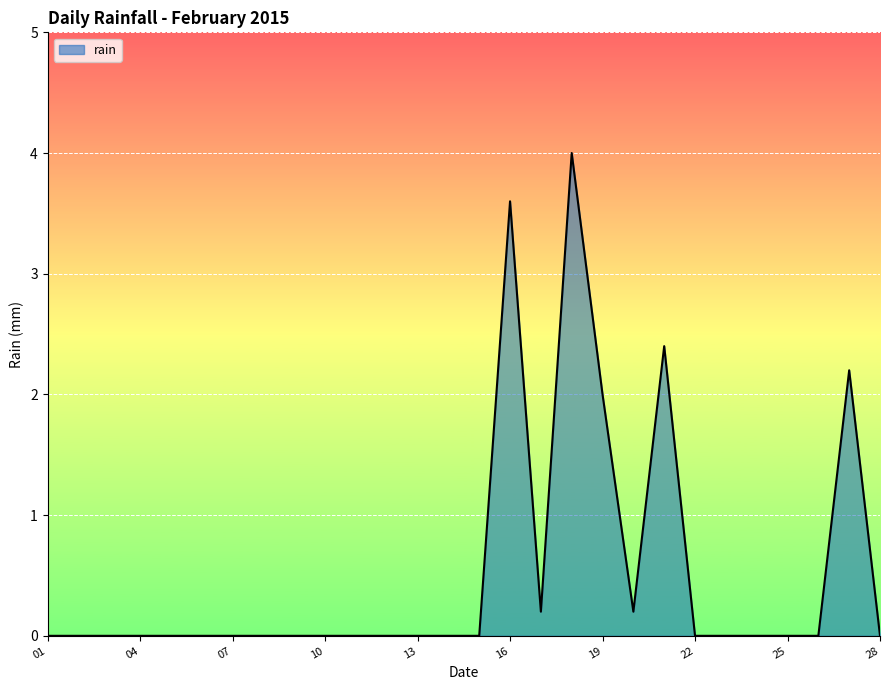

What is the maximum value shown in the chart?

4.0